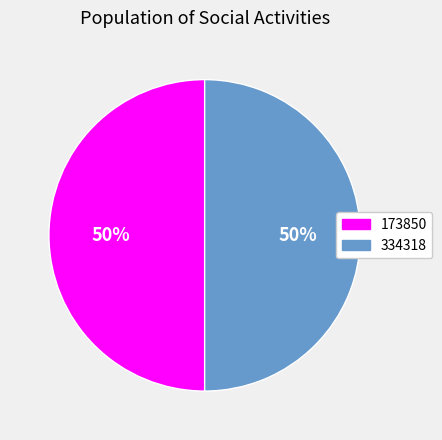

Is the sum of 173850 and 334318 greater than half?

Yes